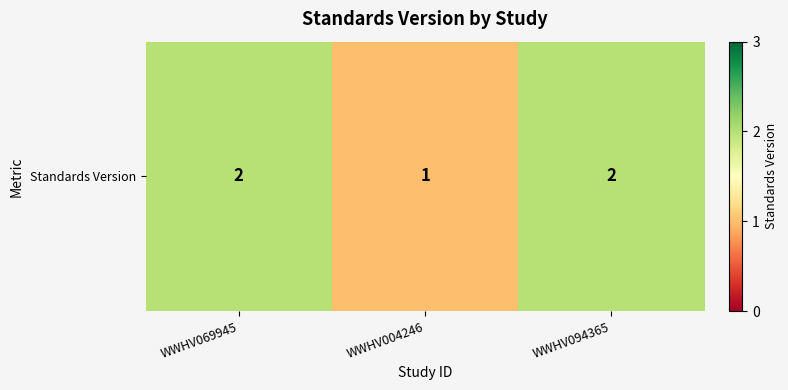

Reading left to right, what are all the values shown in this chart?

2	1	2